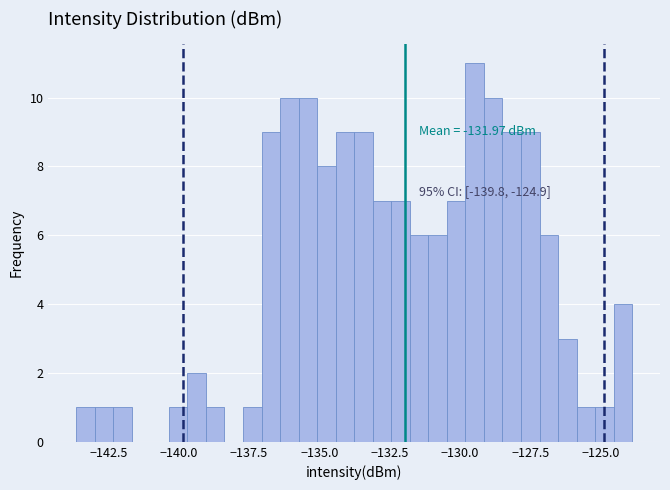

Read against the x-axis, roughly where is the centre of the tallest bar?

-129.5